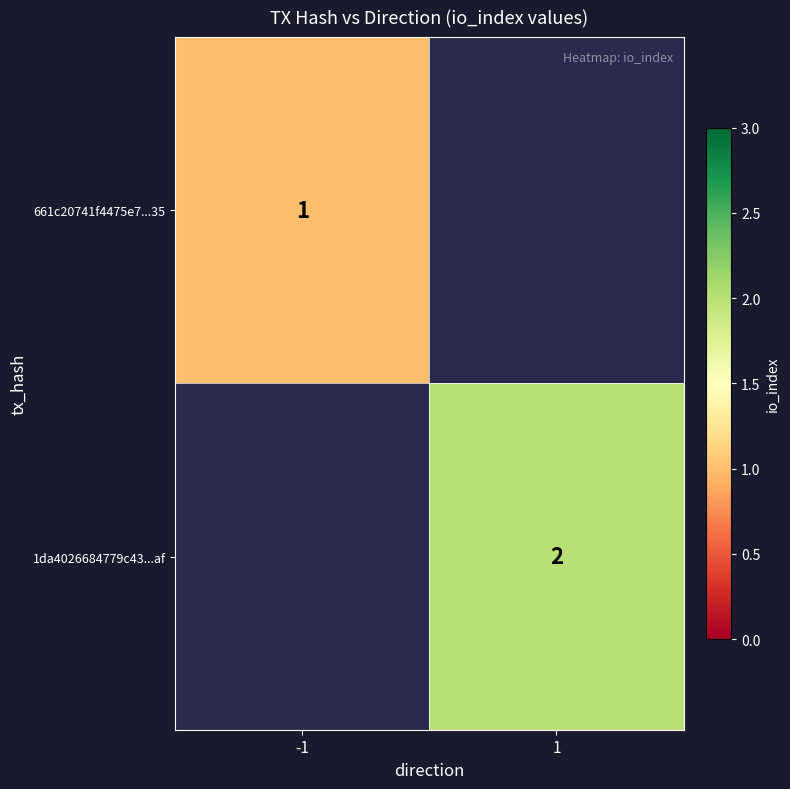

The 661c20741f4475e7...35 series shows 1 at -1. True or false?

True